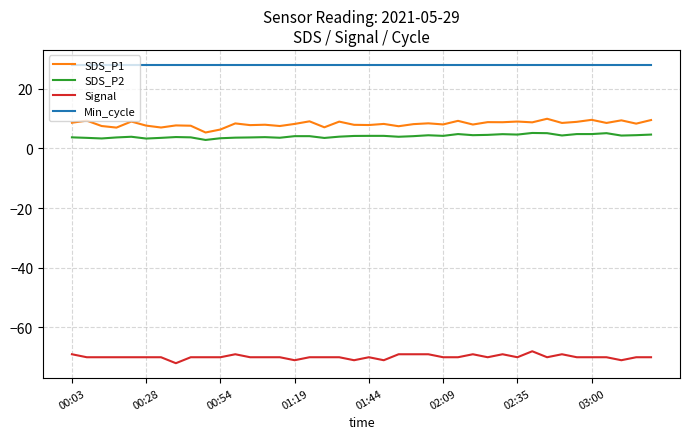

Which series has the largest total across all categories?

Min_cycle